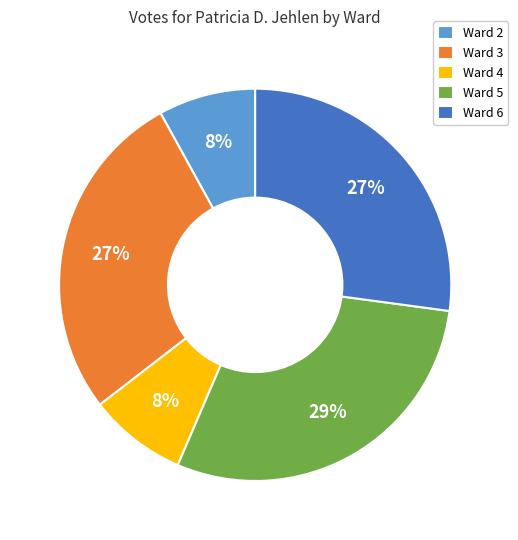

Is it true that Ward 2 is 1% of the pie?

False